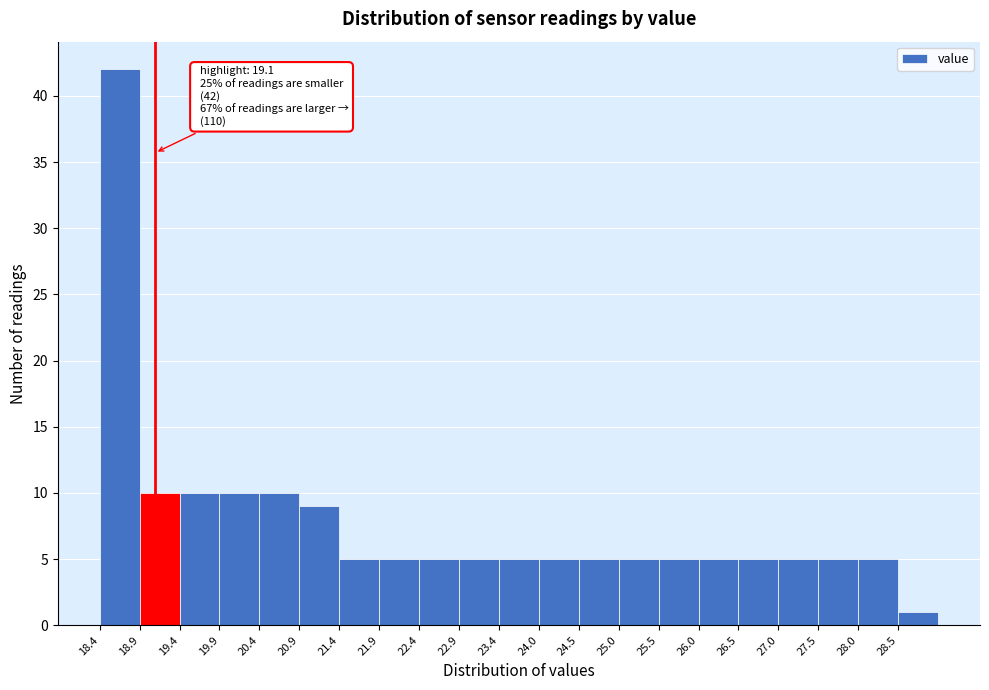

Over which range of the x-axis is the bar tallest?

18.4 to 18.9